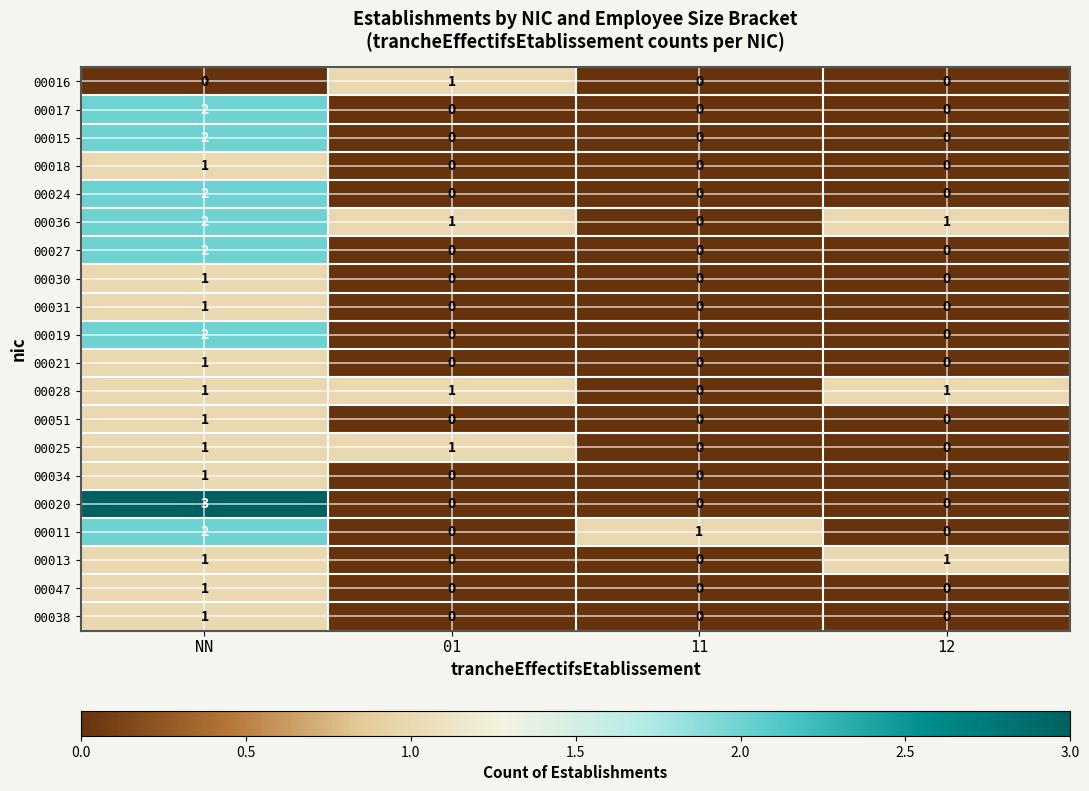

How many categories are shown in the chart?

4